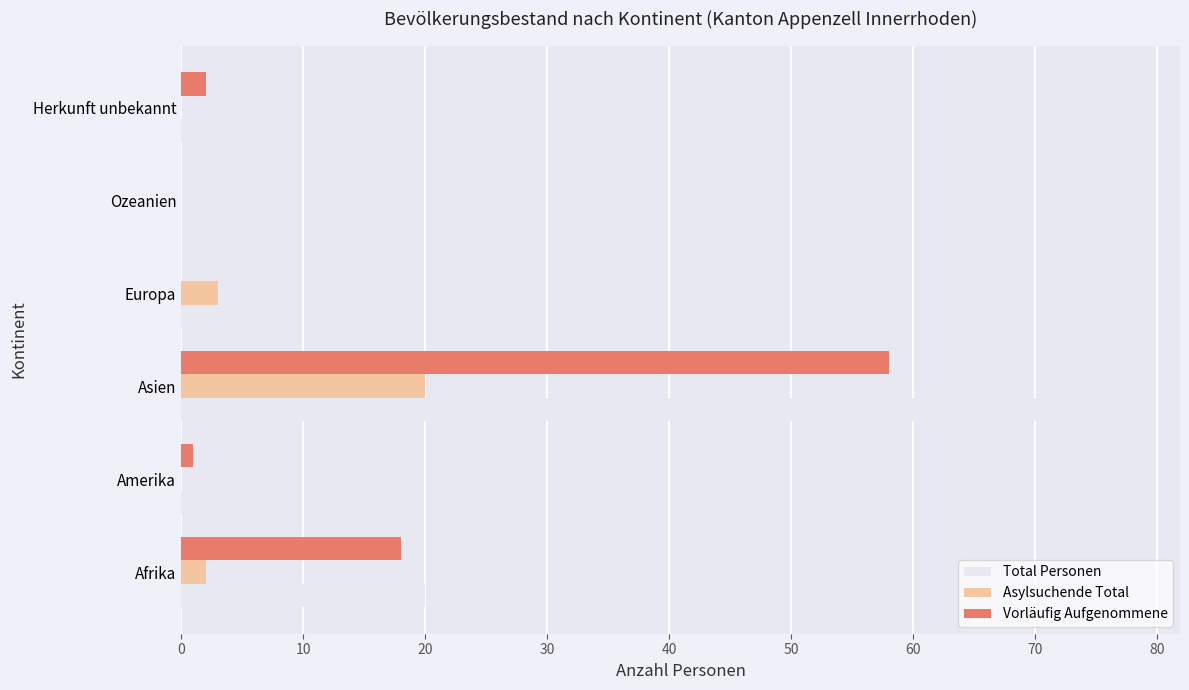

Which label corresponds to the largest value in the chart?

Asien